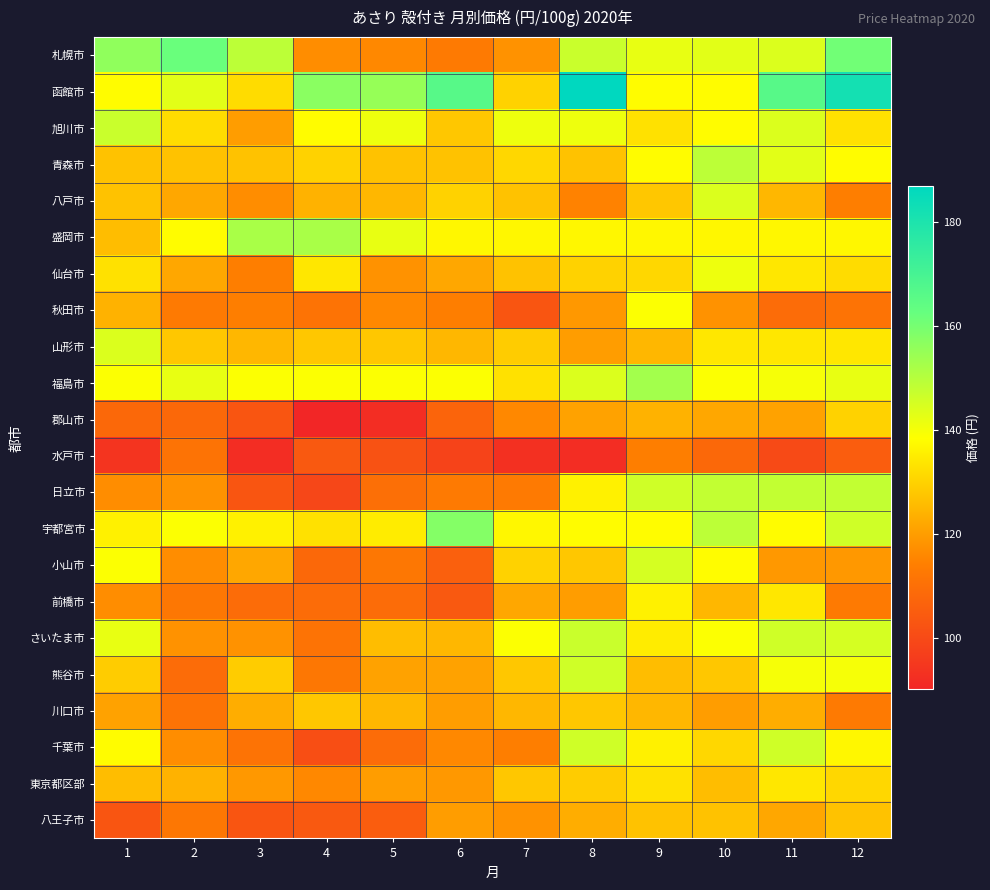

Reading right to left, what are all the values shown in this chart?

札幌市: 12=161	11=144	10=143	9=142	8=147	7=118	6=113	5=116	4=117	3=149	2=162	1=156
函館市: 12=182	11=166	10=138	9=138	8=187	7=130	6=166	5=155	4=157	3=132	2=143	1=138
旭川市: 12=133	11=144	10=138	9=133	8=141	7=141	6=128	5=141	4=138	3=120	2=132	1=147
青森市: 12=138	11=143	10=149	9=138	8=127	7=131	6=127	5=127	4=130	3=127	2=127	1=127
八戸市: 12=114	11=125	10=144	9=128	8=115	7=127	6=130	5=125	4=124	3=117	2=122	1=127
盛岡市: 12=137	11=137	10=137	9=137	8=137	7=137	6=137	5=142	4=152	3=152	2=138	1=126
仙台市: 12=132	11=134	10=141	9=131	8=130	7=127	6=122	5=118	4=134	3=114	2=122	1=133
秋田市: 12=111	11=109	10=118	9=139	8=119	7=103	6=114	5=116	4=111	3=114	2=113	1=124
山形市: 12=134	11=134	10=134	9=125	8=120	7=129	6=125	5=128	4=128	3=125	2=128	1=144
福島市: 12=142	11=140	10=139	9=153	8=144	7=133	6=139	5=139	4=139	3=139	2=142	1=139
郡山市: 12=130	11=121	10=122	9=124	8=121	7=116	6=107	5=92	4=90	3=103	2=108	1=108
水戸市: 12=105	11=100	10=108	9=114	8=92	7=93	6=98	5=102	4=104	3=92	2=111	1=94
日立市: 12=148	11=148	10=148	9=146	8=136	7=113	6=113	5=110	4=99	3=103	2=118	1=117
宇都宮市: 12=146	11=138	10=149	9=138	8=138	7=137	6=158	5=135	4=133	3=136	2=139	1=136
小山市: 12=119	11=119	10=138	9=145	8=128	7=130	6=106	5=112	4=108	3=122	2=117	1=139
前橋市: 12=113	11=134	10=125	9=136	8=120	7=122	6=104	5=109	4=109	3=109	2=112	1=117
さいたま市: 12=145	11=146	10=139	9=135	8=147	7=139	6=125	5=126	4=111	3=118	2=118	1=142
熊谷市: 12=140	11=140	10=128	9=126	8=146	7=128	6=121	5=121	4=112	3=129	2=109	1=129
川口市: 12=113	11=123	10=120	9=125	8=128	7=125	6=120	5=125	4=128	3=123	2=111	1=121
千葉市: 12=137	11=146	10=131	9=136	8=146	7=114	6=116	5=109	4=101	3=111	2=117	1=138
東京都区部: 12=131	11=134	10=126	9=133	8=129	7=128	6=119	5=120	4=116	3=119	2=124	1=126
八王子市: 12=127	11=122	10=127	9=127	8=123	7=118	6=120	5=105	4=104	3=103	2=112	1=103